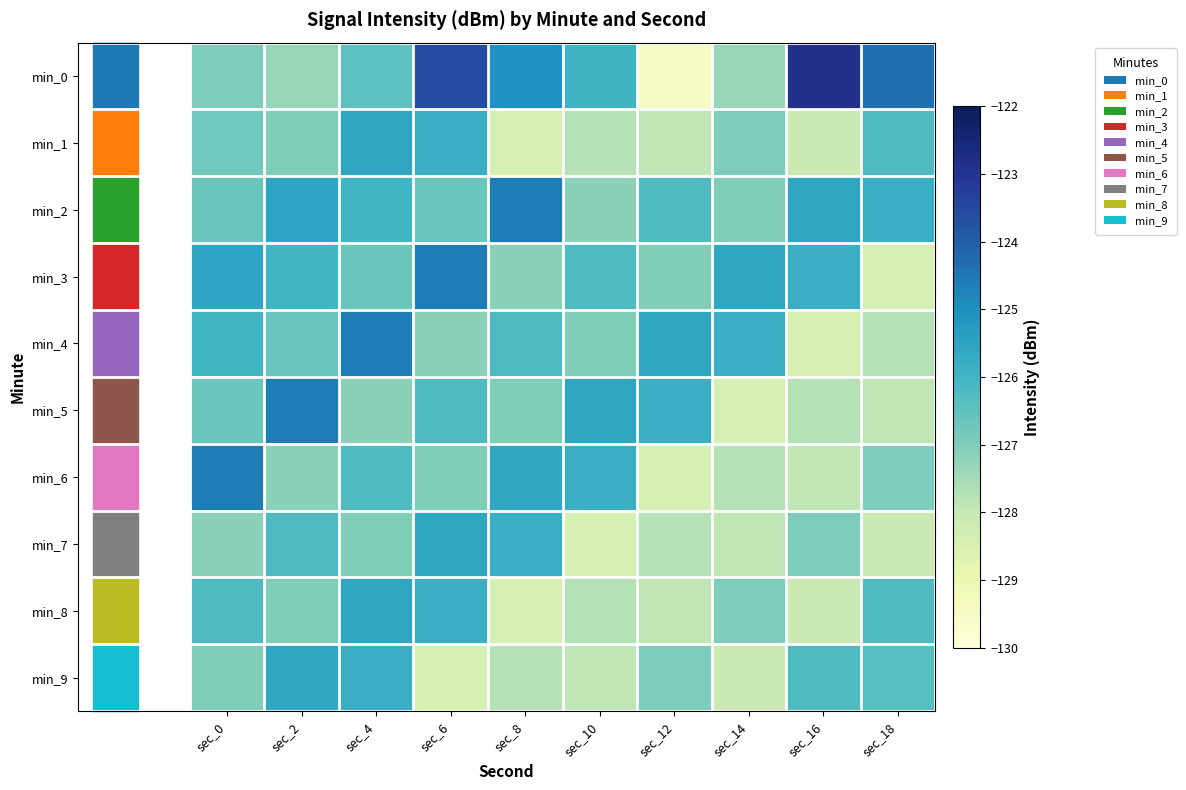

At how many categories does at least one series exceed -126?

10